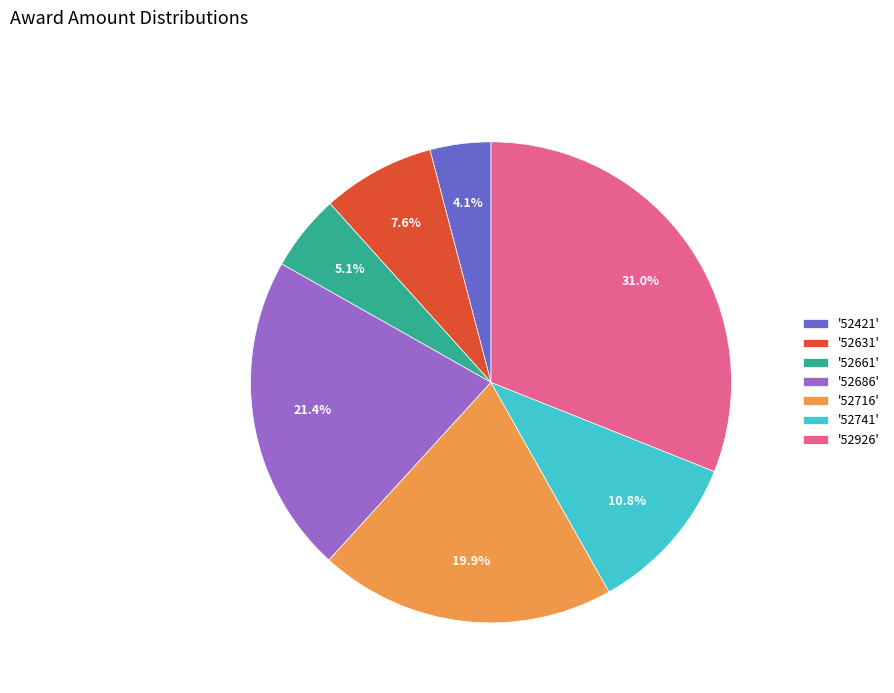

Which category has the smallest portion of the pie?

'52421'